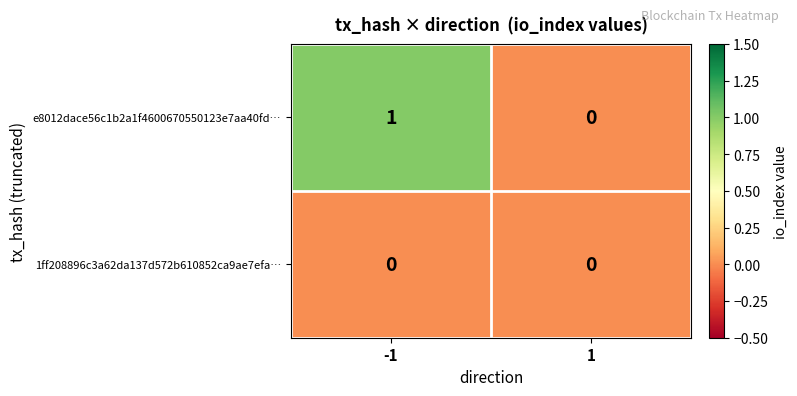

List the series in order of their peak value, lowest first.

1ff208896c3a62da137d572b610852ca9ae7efa…, e8012dace56c1b2a1f4600670550123e7aa40fd…